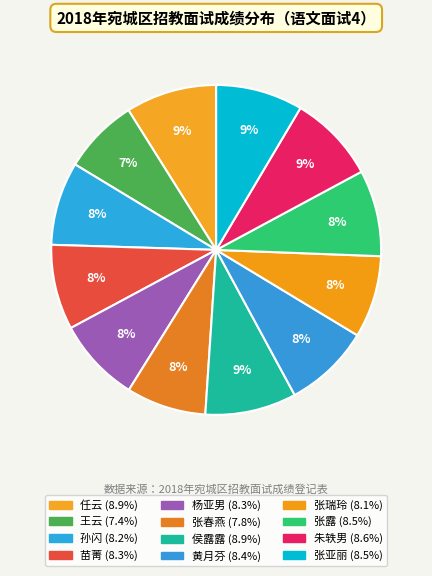

To the nearest percent, what is the combined percentage of 黄月芬 and 王云?

16%